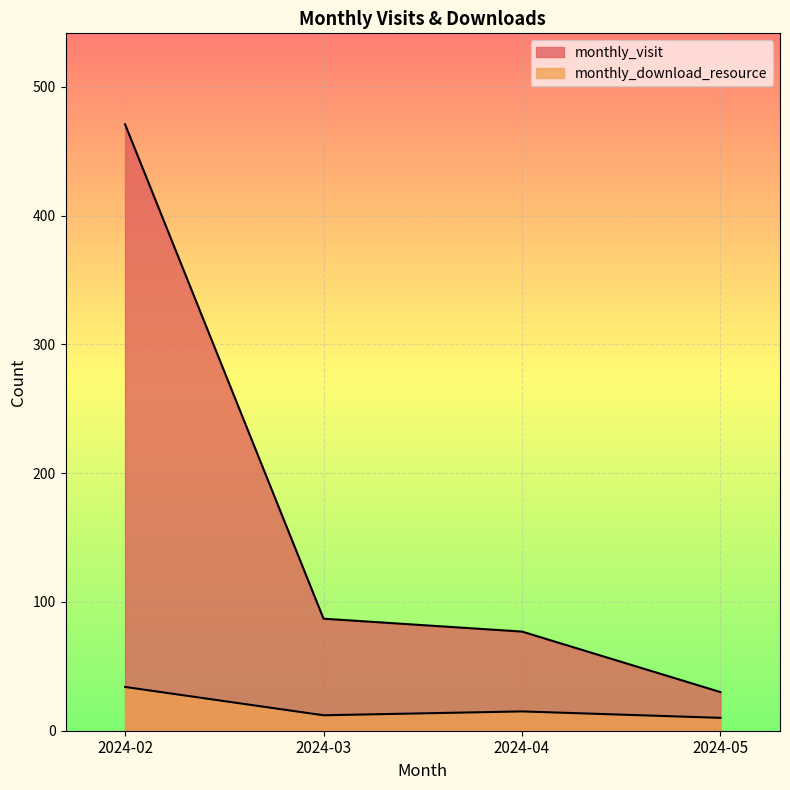

What is the total value across all series at 2024-02?

505